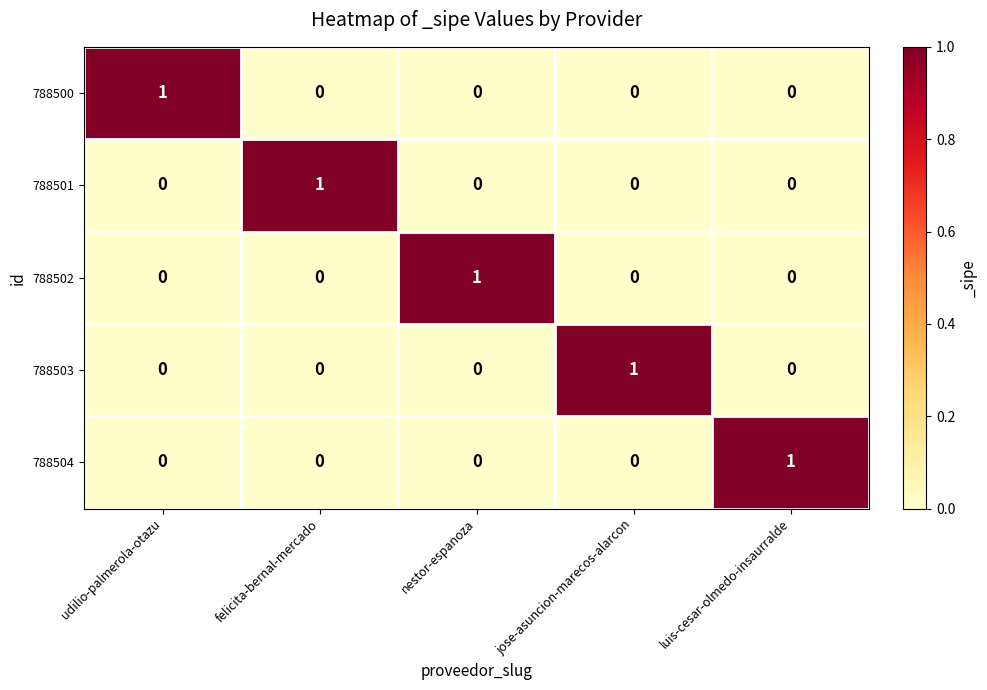

The value of 788501 at luis-cesar-olmedo-insaurralde is 0. True or false?

True